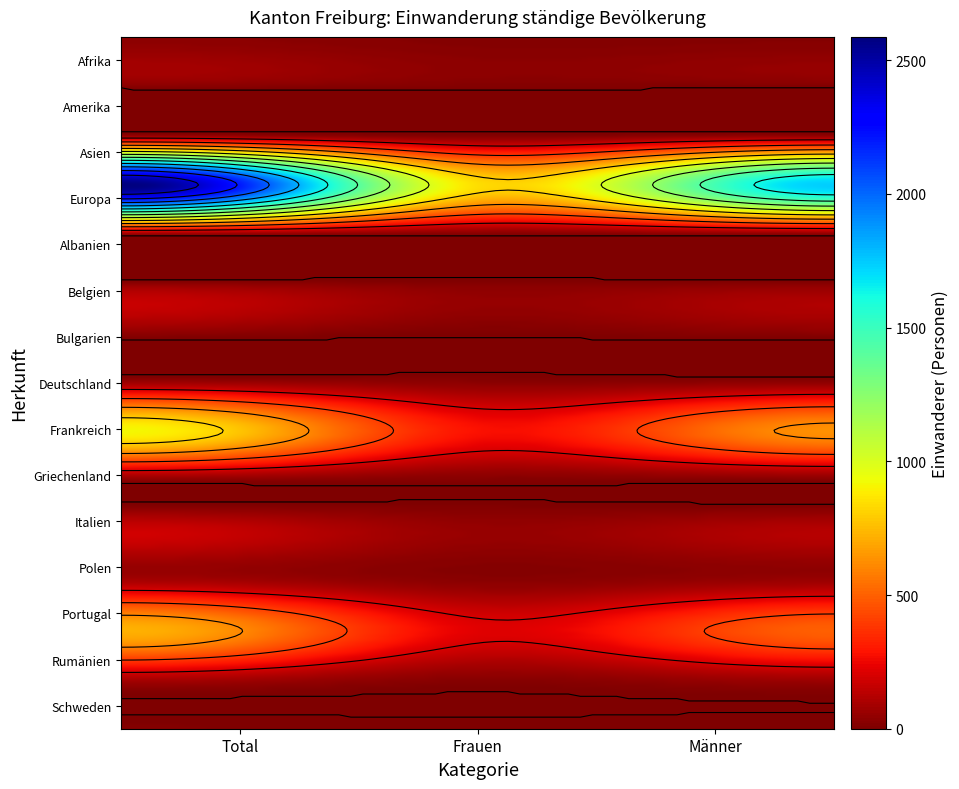

List the series in order of their peak value, highest first.

Europa, Frankreich, Portugal, Italien, Rumänien, Asien, Polen, Deutschland, Belgien, Afrika, Bulgarien, Griechenland, Amerika, Schweden, Albanien